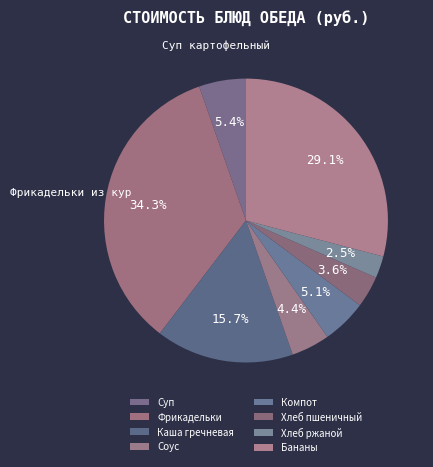

Which category has the biggest portion of the pie?

Фрикадельки из кур